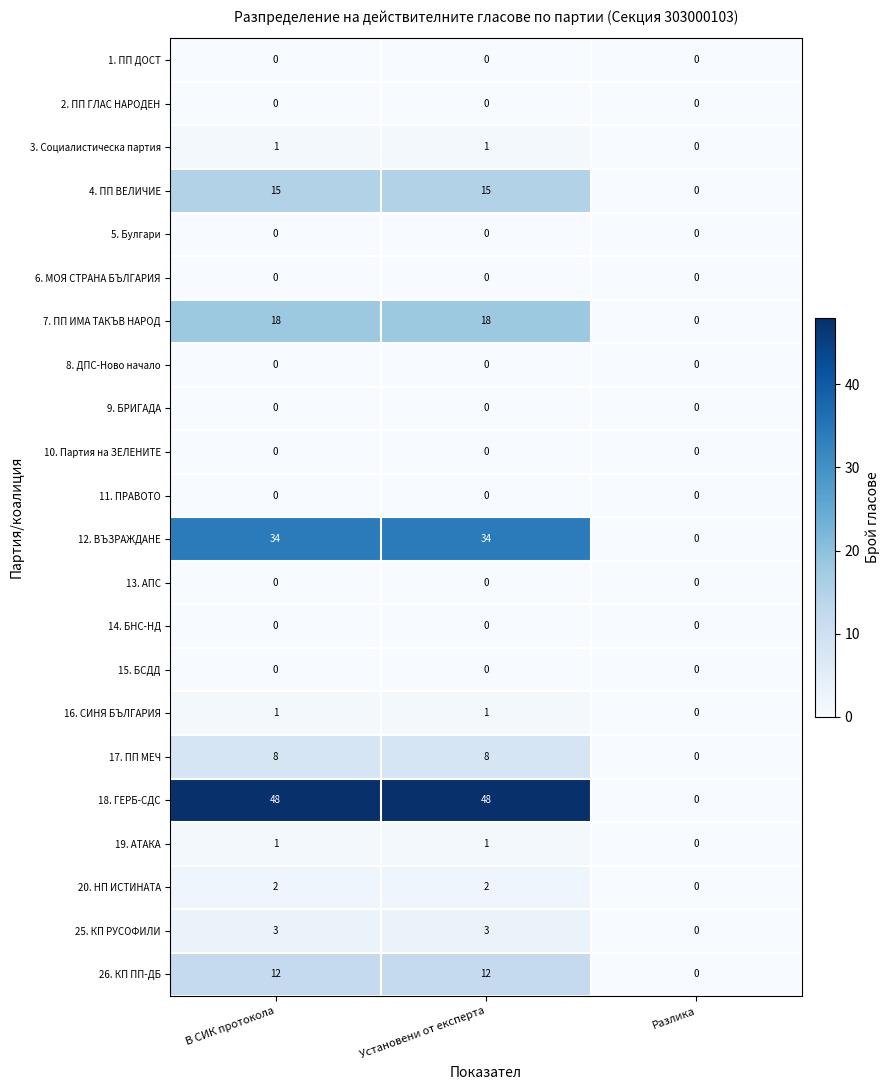

The value of 4. ПП ВЕЛИЧИЕ at В СИК протокола is 15. True or false?

True